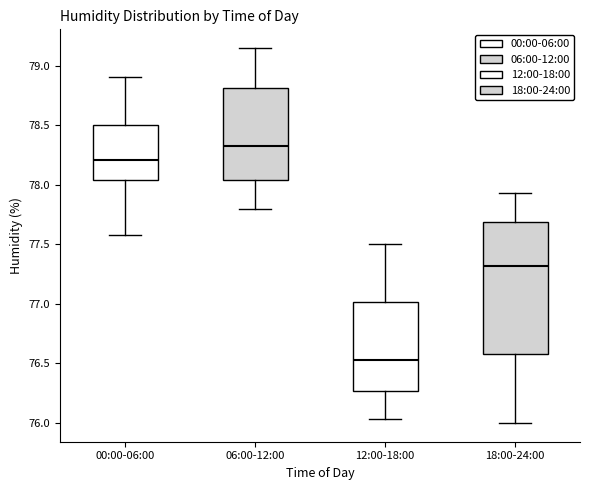

Reading left to right, transcribe this box plot: for each box, give where its median line is, the range the box spans, and where its two whiskers end, as read against the y-axis. The values are not printed on the chart, so give them approximately, as read against the axis.

00:00-06:00: median 78.20, box 78.05 to 78.50, whiskers 77.60 to 78.90
06:00-12:00: median 78.35, box 78.05 to 78.80, whiskers 77.80 to 79.15
12:00-18:00: median 76.55, box 76.25 to 77.00, whiskers 76.05 to 77.50
18:00-24:00: median 77.30, box 76.60 to 77.70, whiskers 76.00 to 77.95